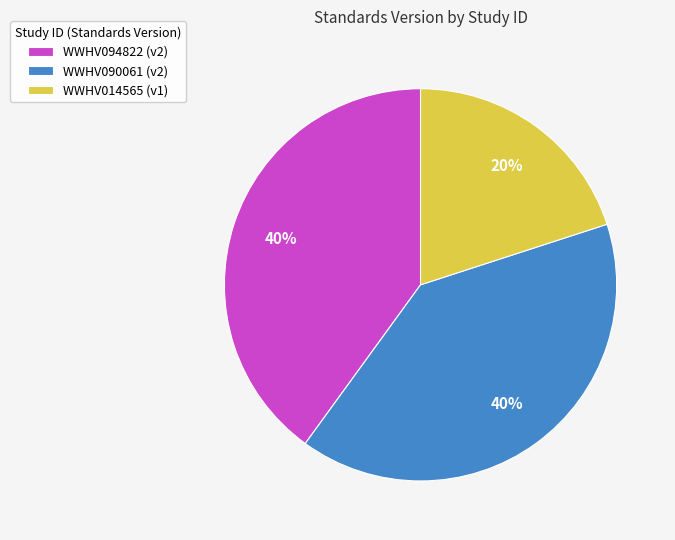

Is the sum of WWHV014565 (v1) and WWHV094822 (v2) greater than half?

Yes